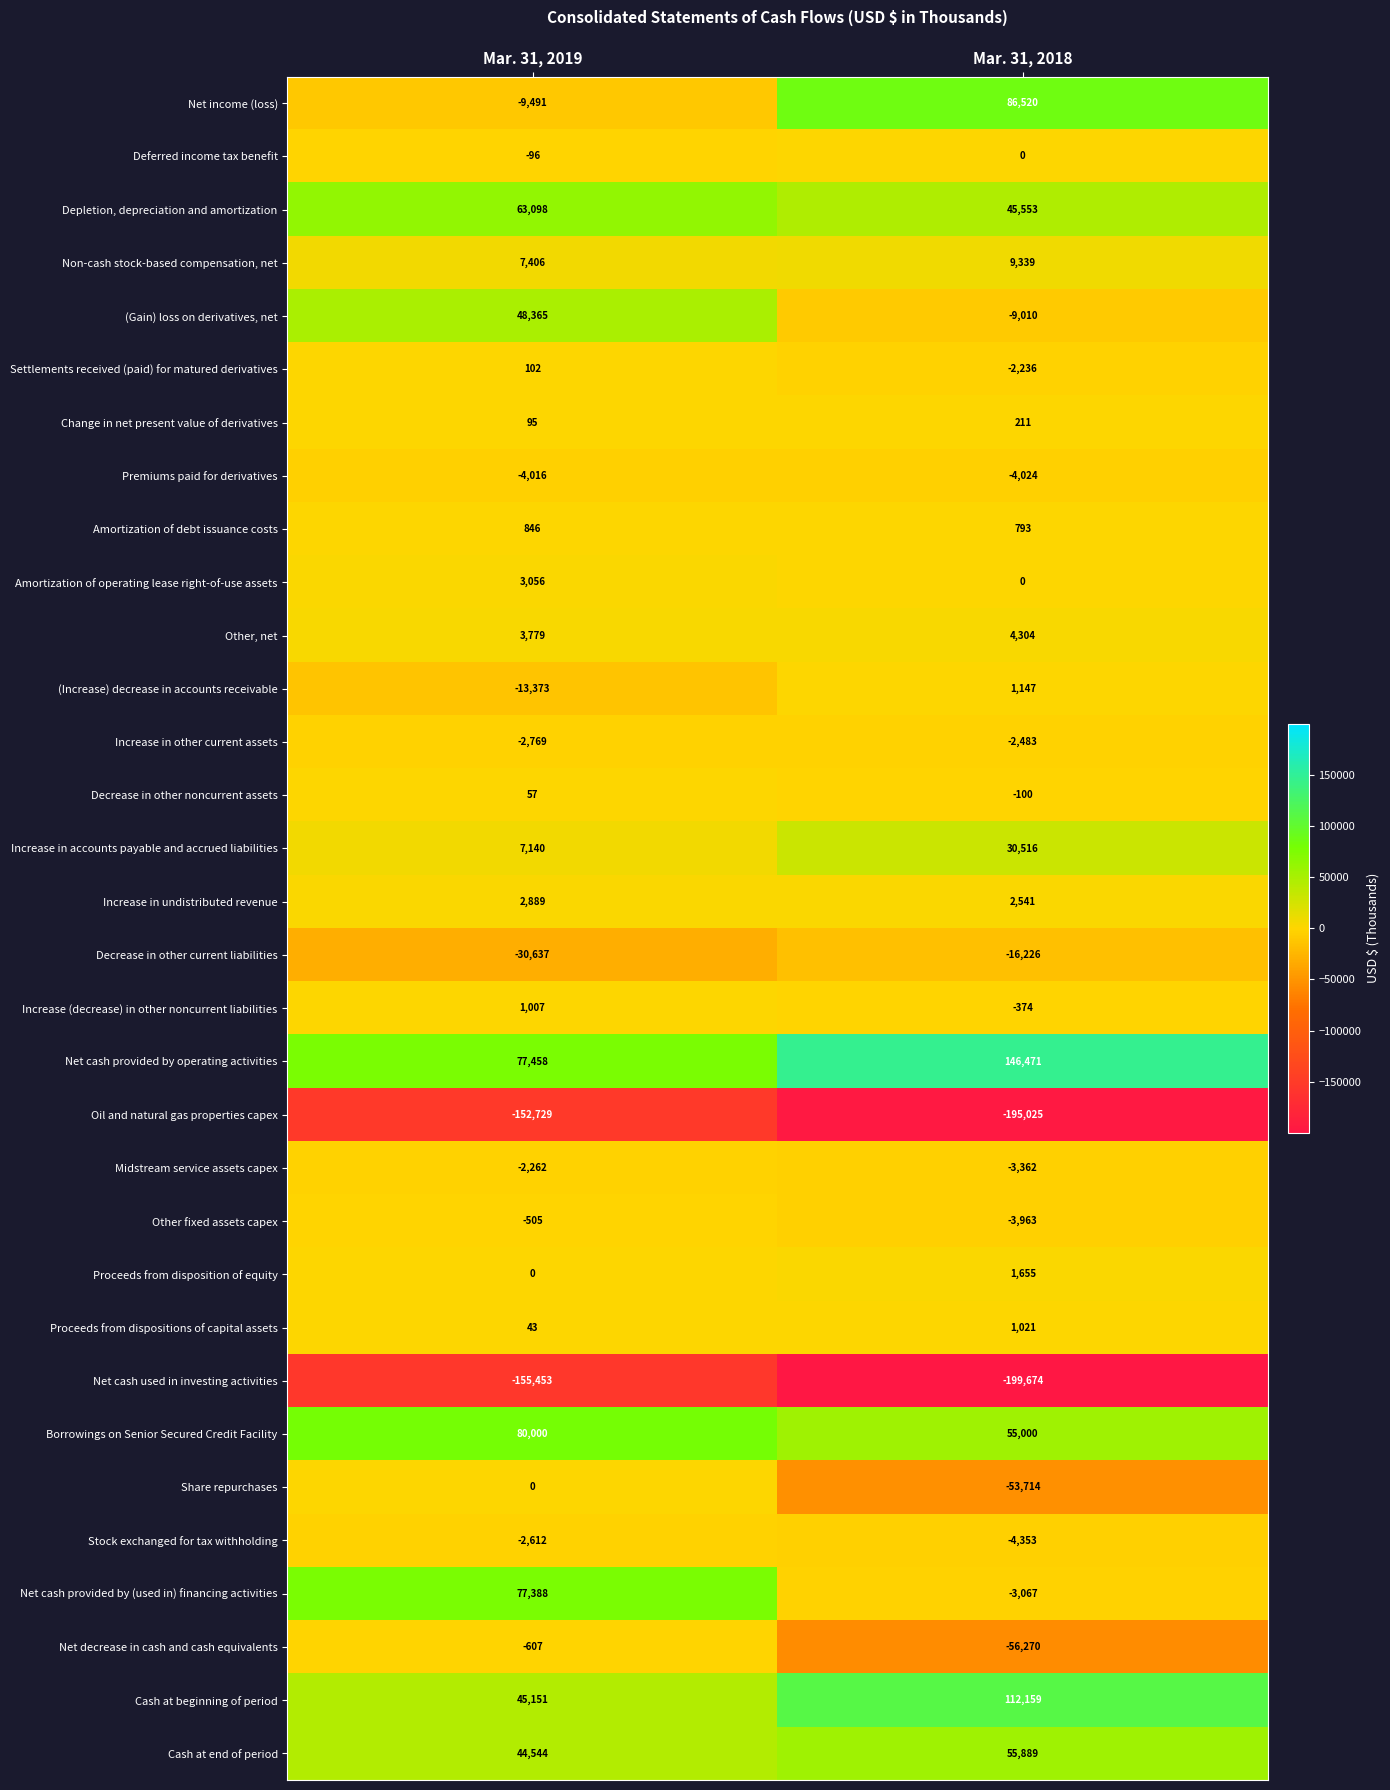

At which category does the chart reach its peak across all series?

Mar. 31, 2018